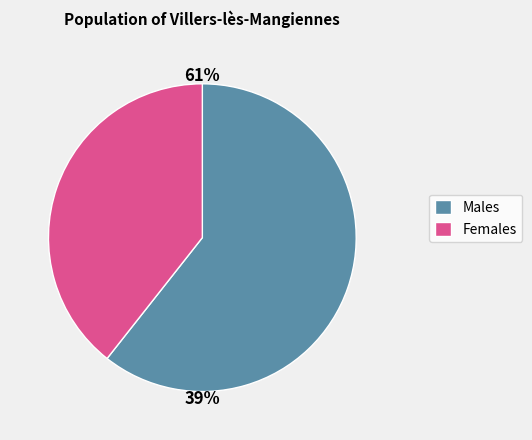

Is it true that pct85 is 21% of the pie?

False